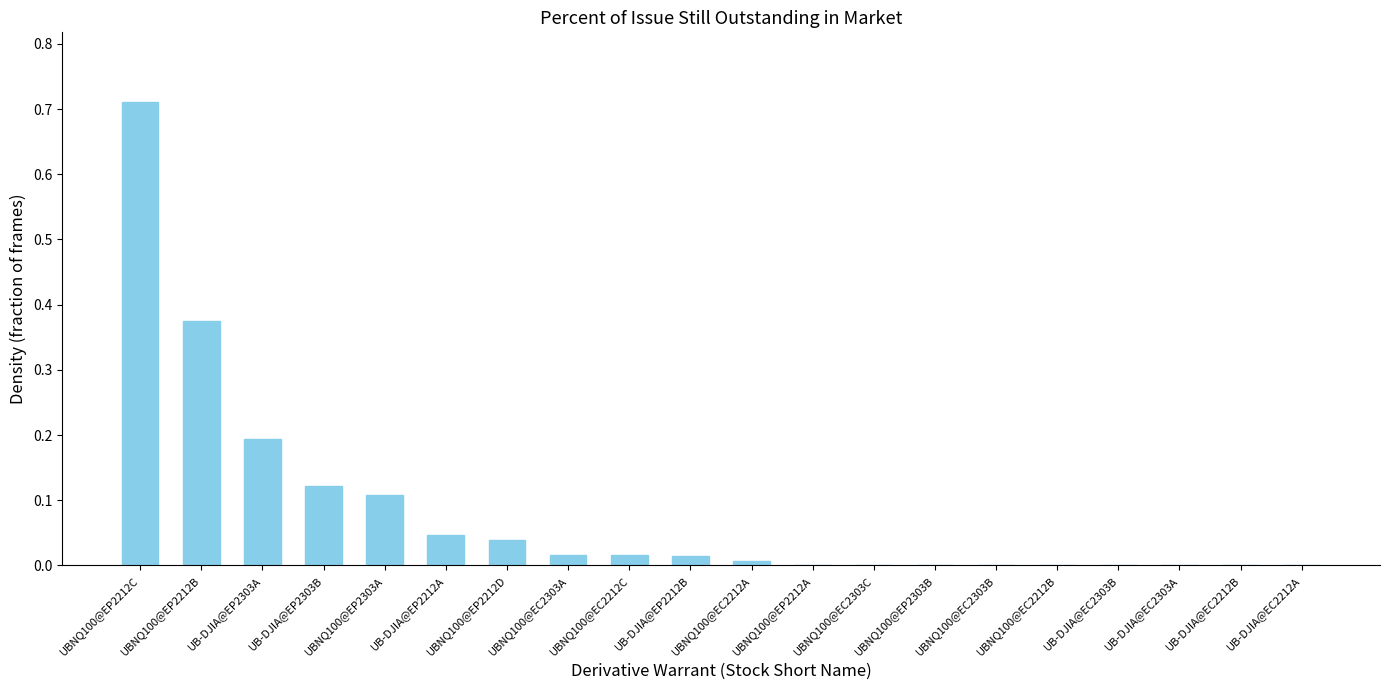

What is the change in value from UBNQ100@EP2212C to UBNQ100@EC2303A?

-0.7